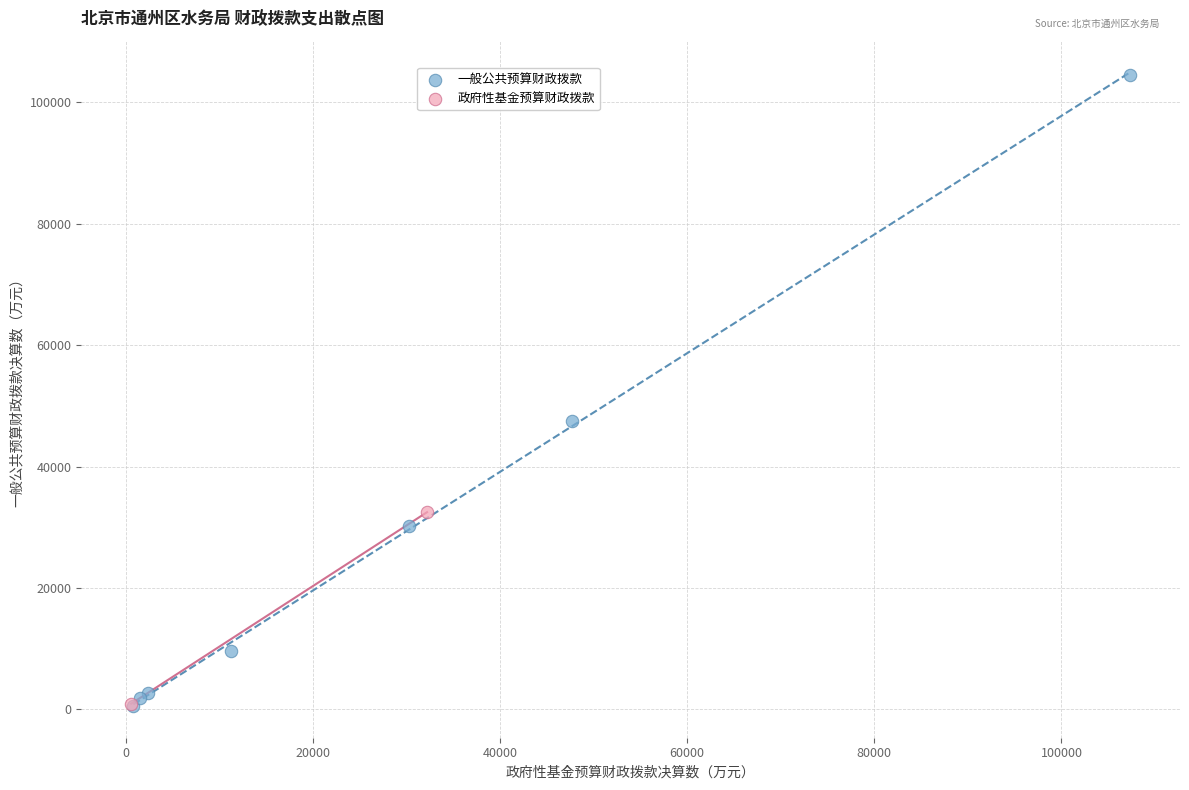

Which series has the largest Y range (max minus min)?

一般公共预算财政拨款